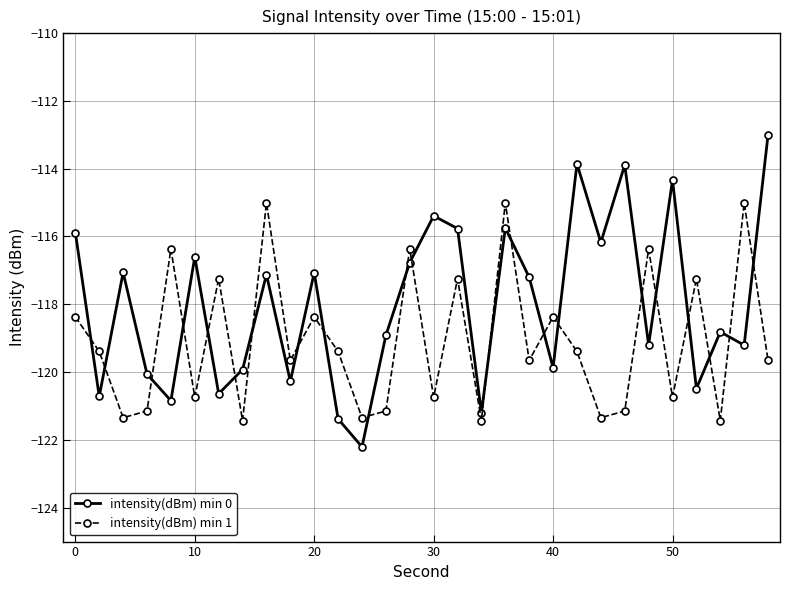

What is the greatest value displayed?

-113.0